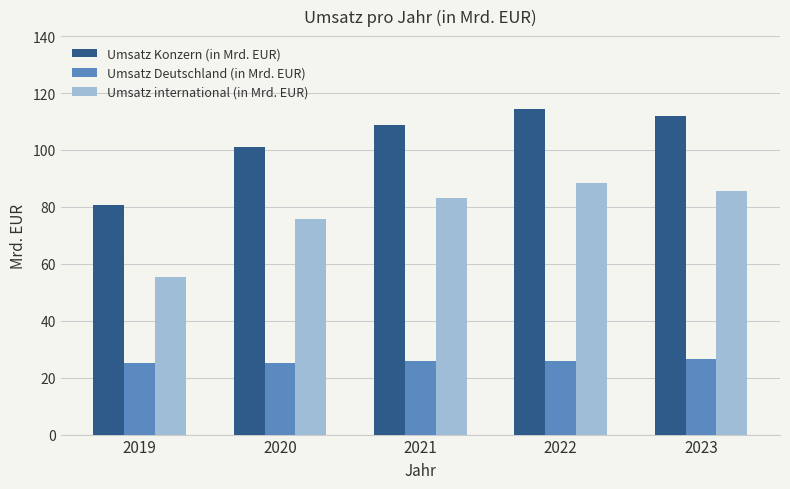

What is the highest value of the Umsatz international (in Mrd. EUR) series?

88.5